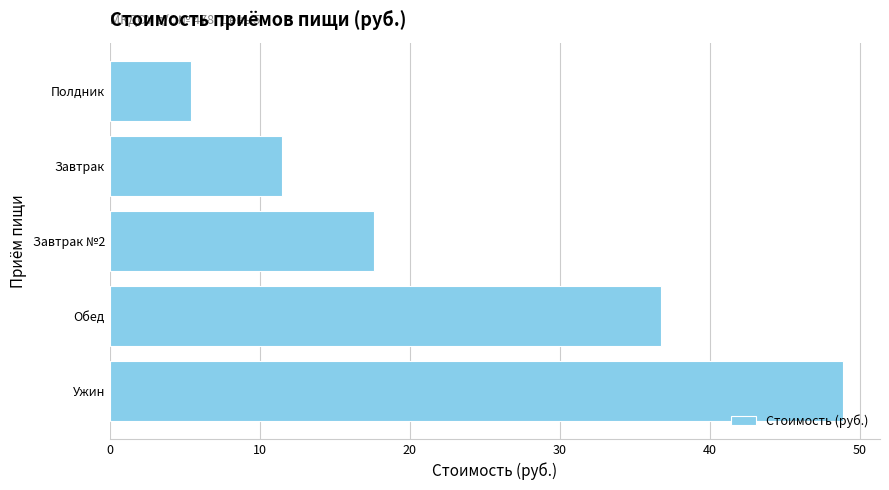

What is the difference between the maximum and minimum values?

43.5